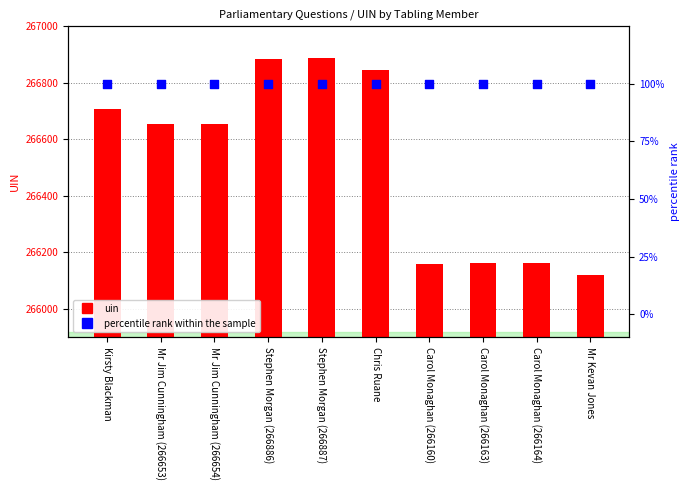

Which series reaches the maximum Y coordinate?

uin